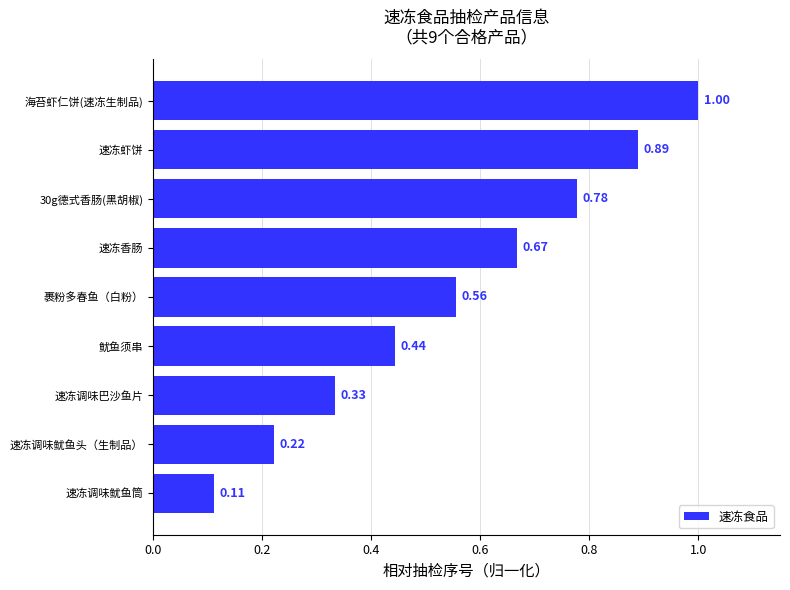

How many bars are there in total?

9